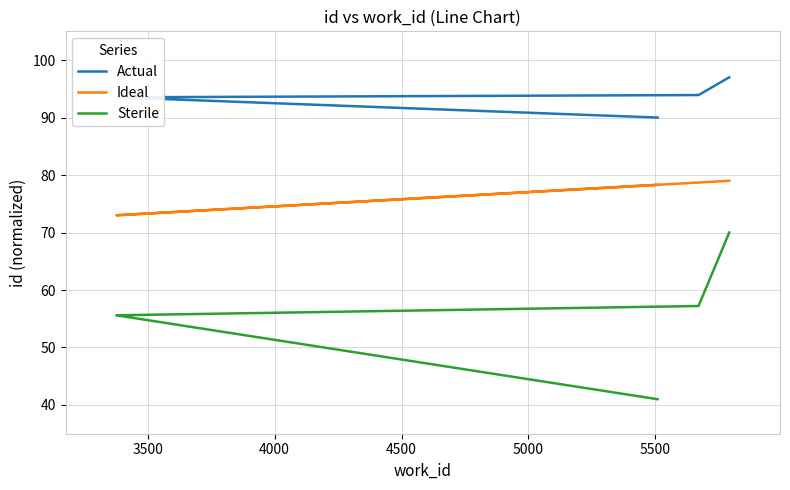

Is this an area chart (filled region under the line)?

No